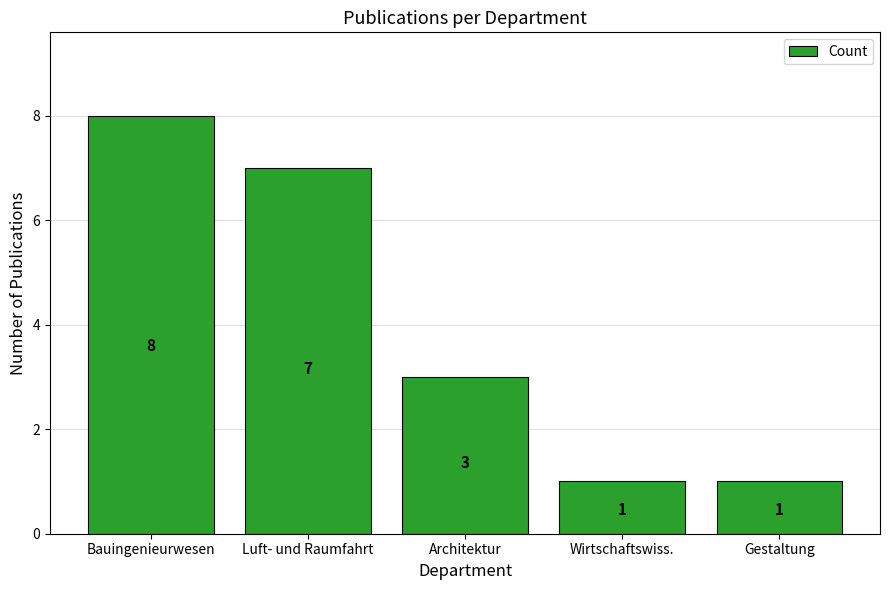

Reading left to right, what are all the values shown in this chart?

Bauingenieurwesen=8	Luft- und Raumfahrt=7	Architektur=3	Wirtschaftswiss.=1	Gestaltung=1